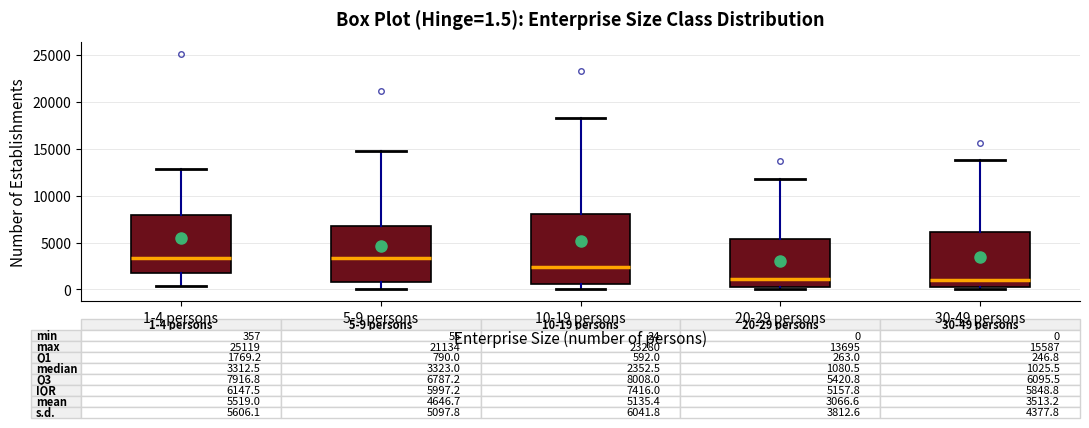

Comparing the boxes themselves (not the whiskers), which one is the tallest?

10-19 persons